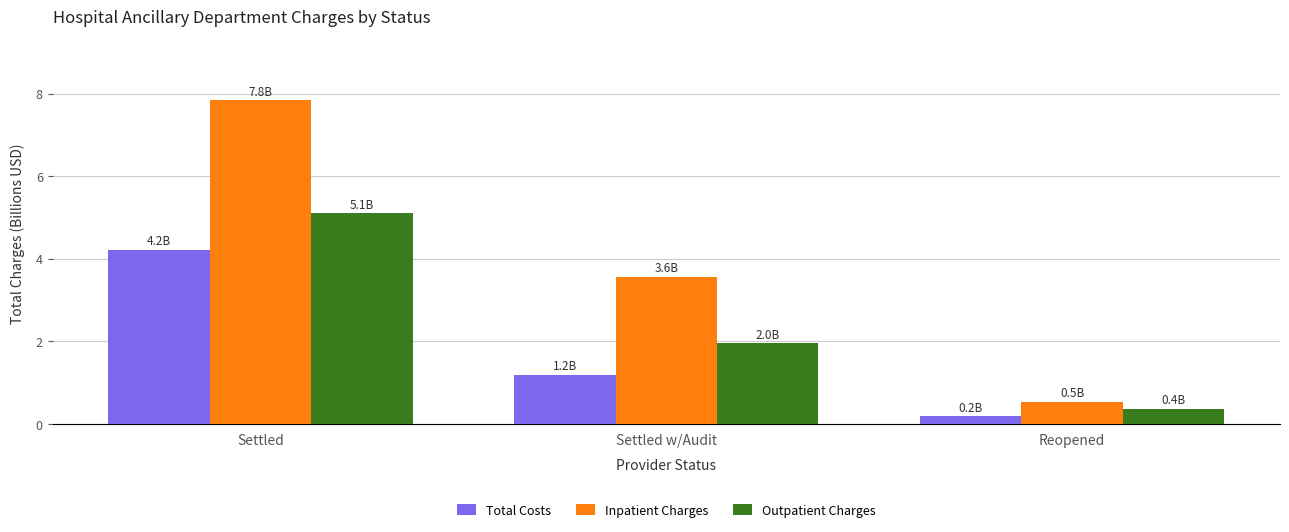

Which category has the lowest value across all series?

Reopened